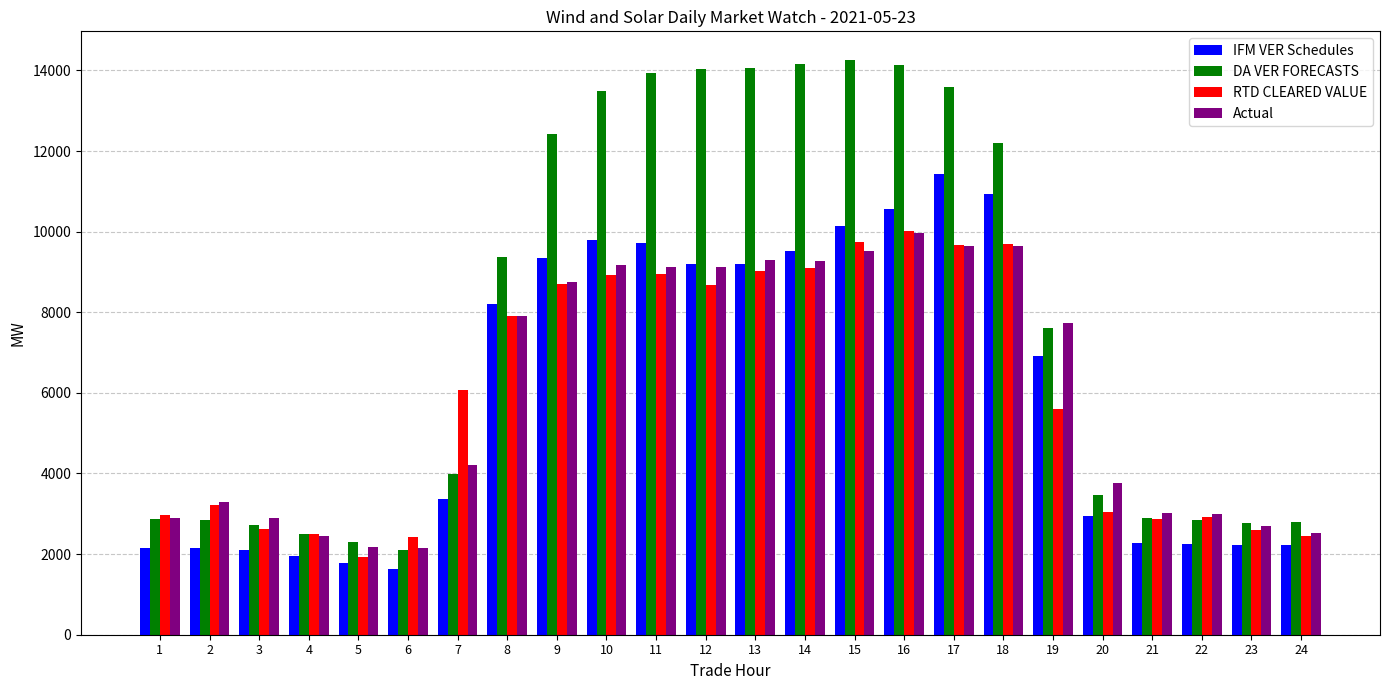

The value of DA VER FORECASTS at 19 is 2695.5. True or false?

False